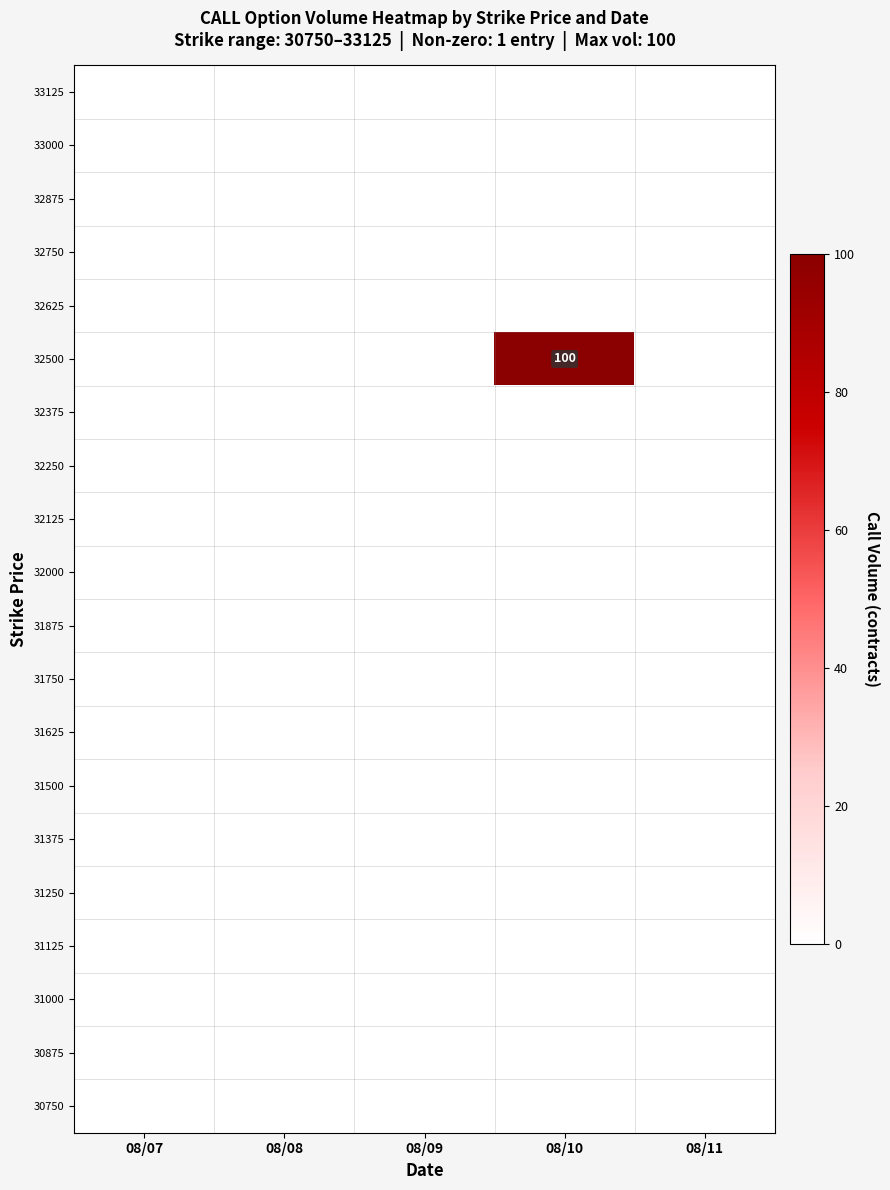

List the series in order of their peak value, highest first.

32500, 33125, 33000, 32875, 32750, 32625, 32375, 32250, 32125, 32000, 31875, 31750, 31625, 31500, 31375, 31250, 31125, 31000, 30875, 30750